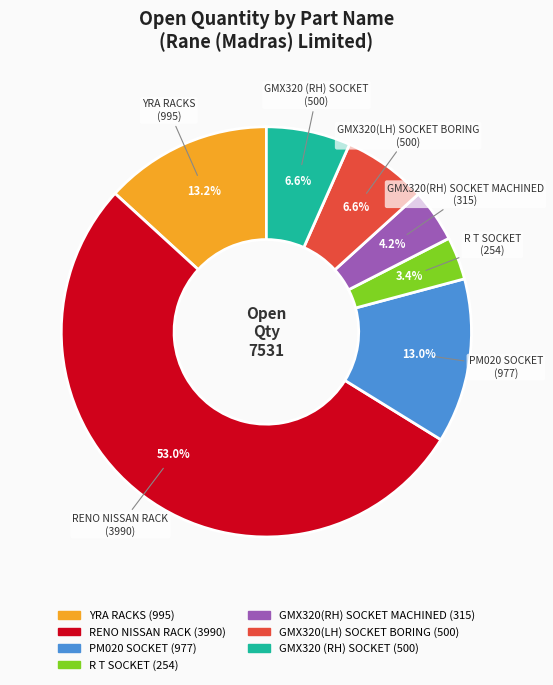

Count the number of slices in the pie.

7